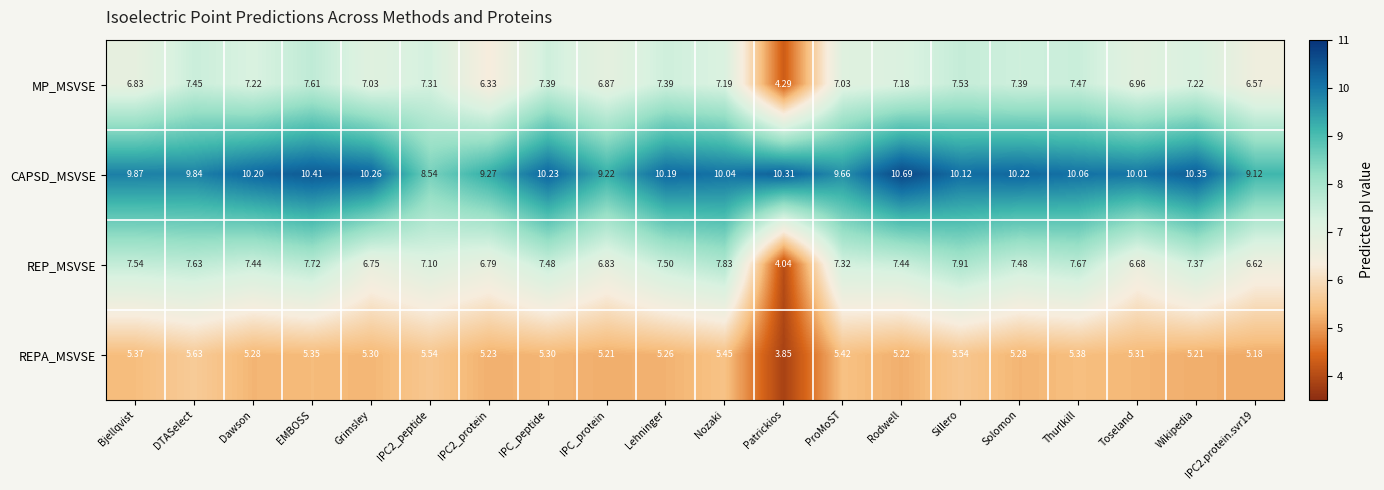

Rank the series at Patrickios from lowest to highest value.

REPA_MSVSE, REP_MSVSE, MP_MSVSE, CAPSD_MSVSE